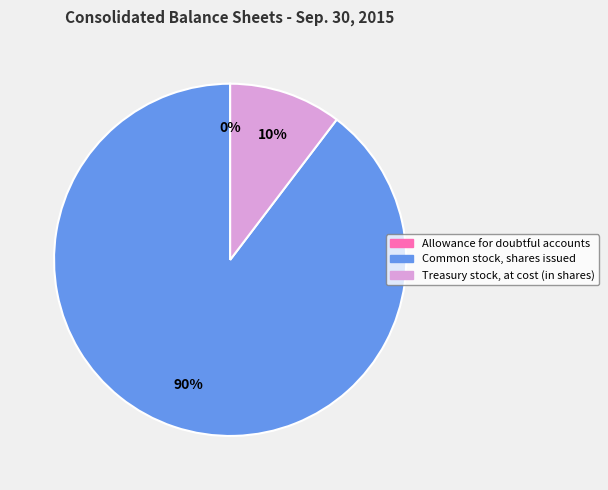

True or false: Treasury stock, at cost (in shares) accounts for 4% of the total.

False